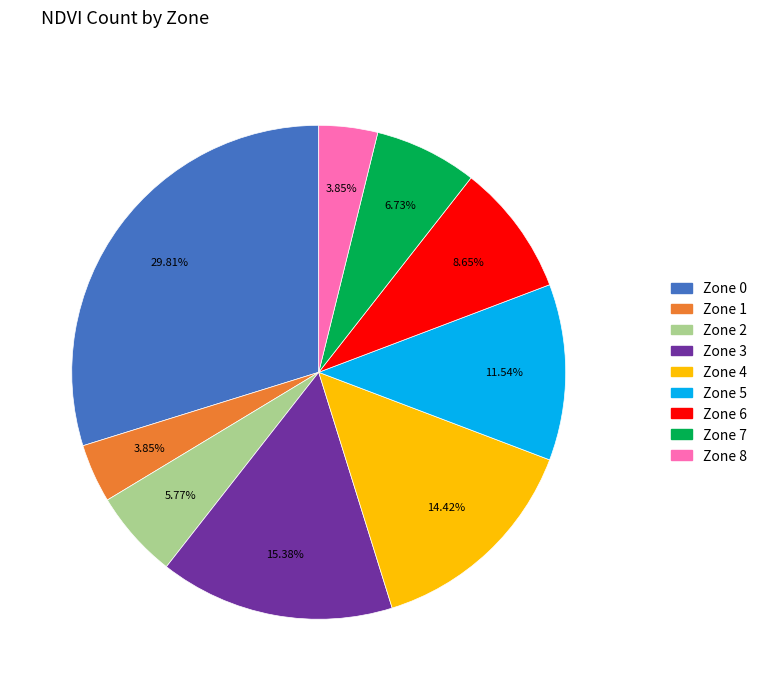

Is there a majority slice in this chart?

No